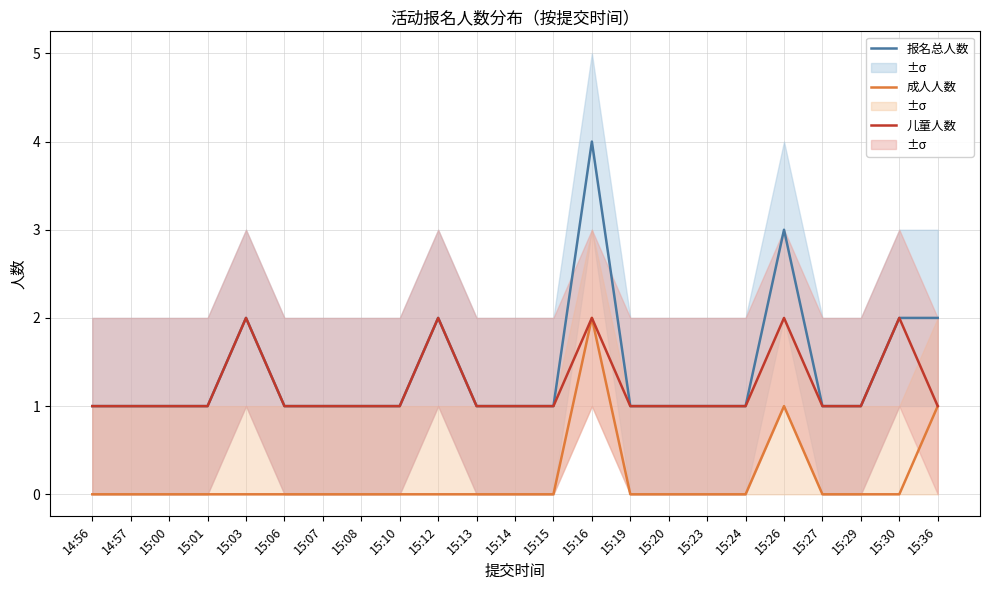

What is the highest value of the 报名总人数 series?

4